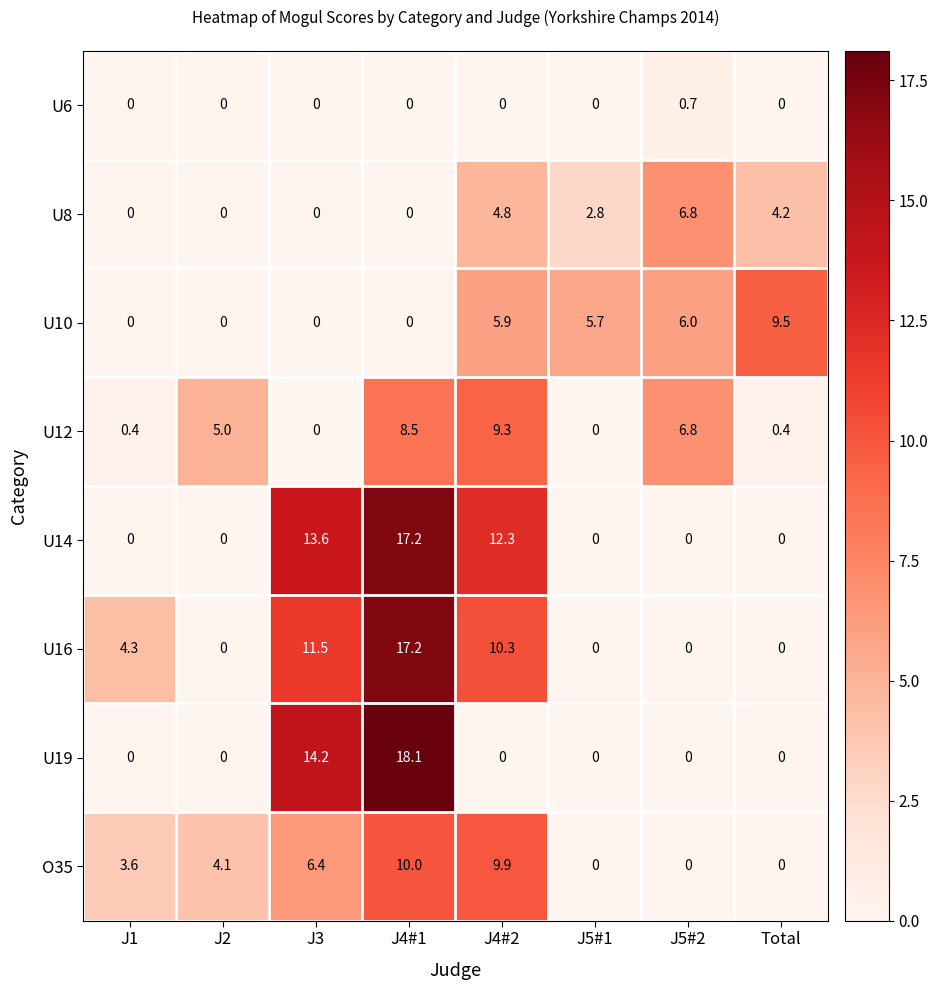

What is the total value across all series at J4#2?

52.5